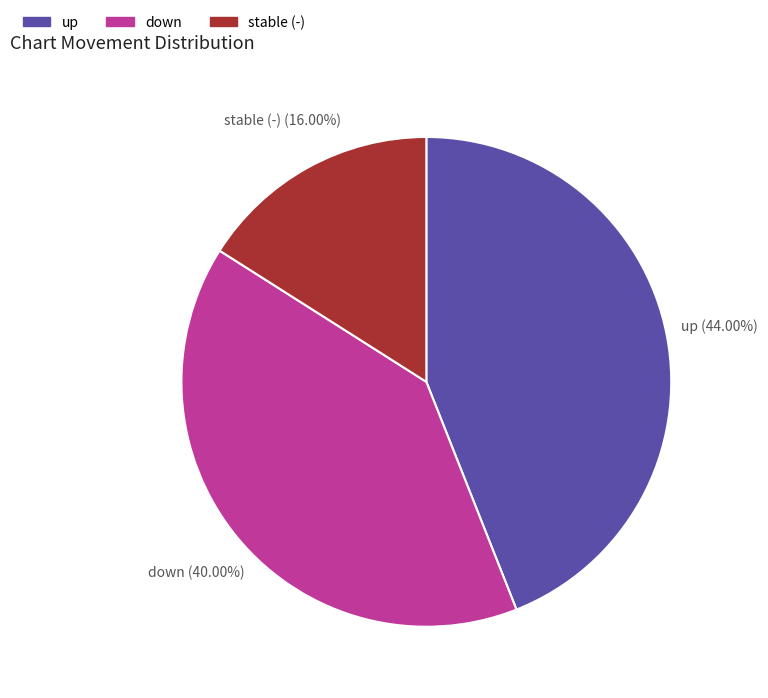

Does any single category account for the majority?

No